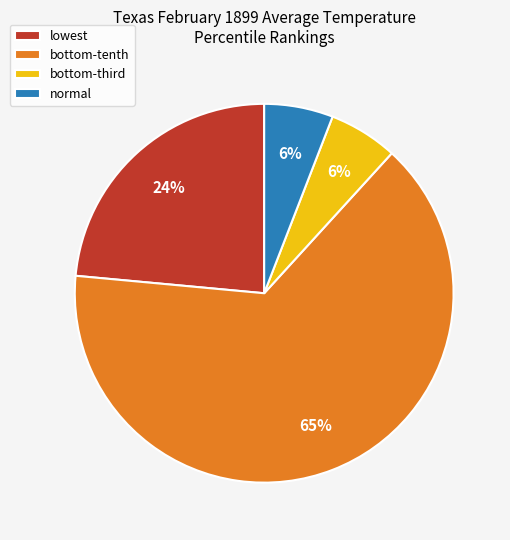

Which slice is the largest?

bottom-tenth